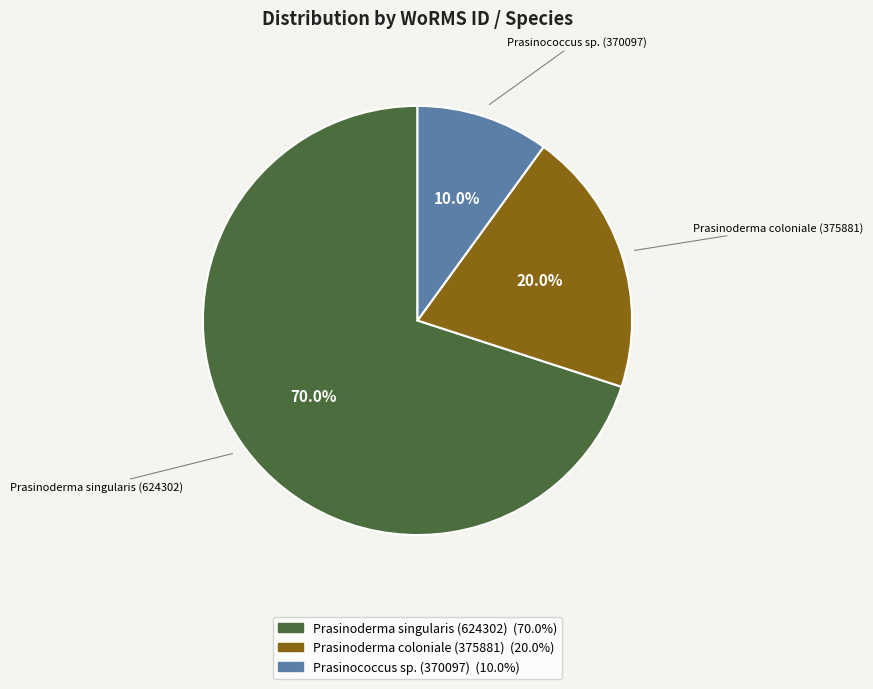

Is there a majority slice in this chart?

Yes